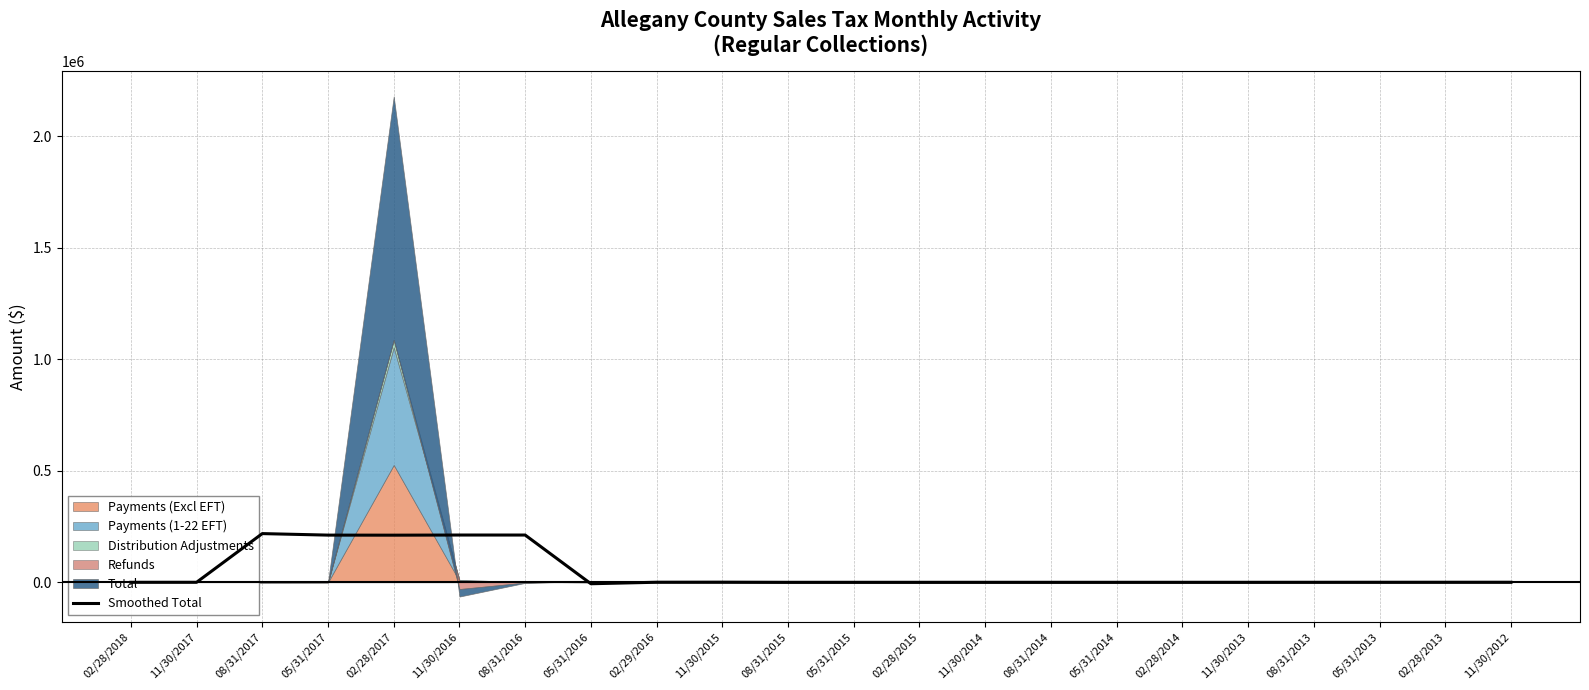

True or false: the data has more than 1 interior local peaks.

True